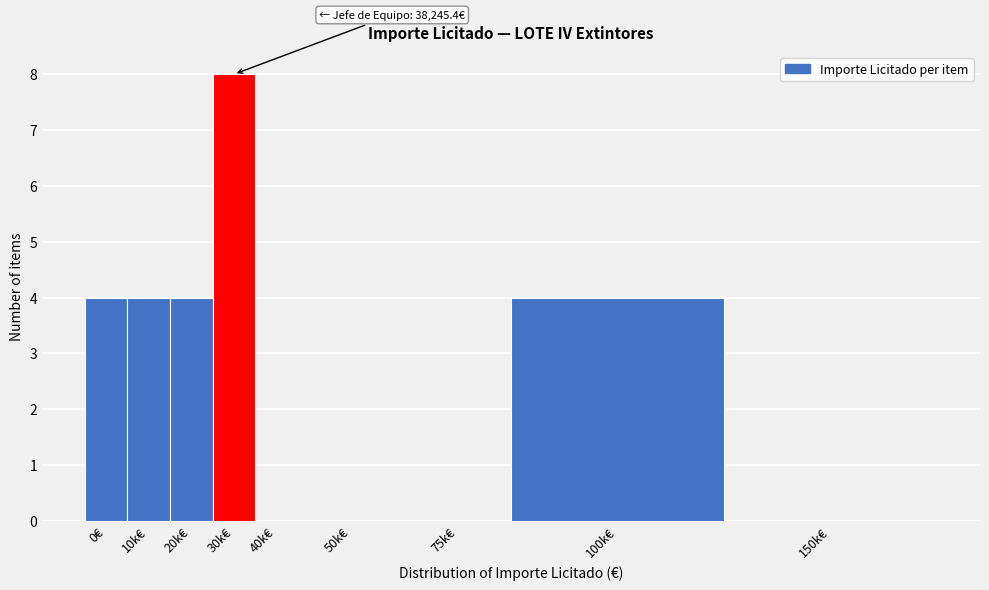

Reading left to right, transcribe all the data shown in this chart.

0€=4	10k€=4	20k€=4	30k€=8	40k€=0	50k€=0	75k€=0	100k€=4	150k€=0